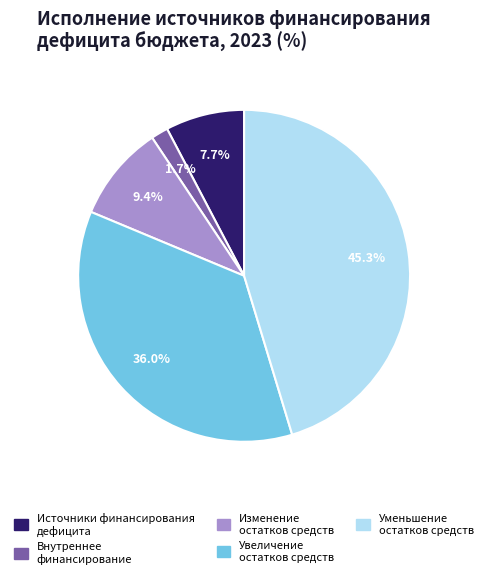

Is there any slice that represents more than half of the pie?

No